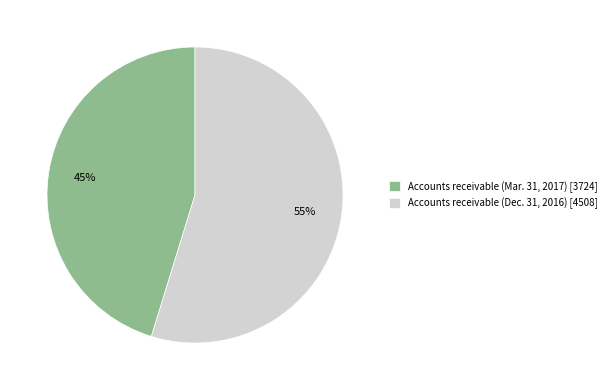

How many segments does this pie chart have?

2